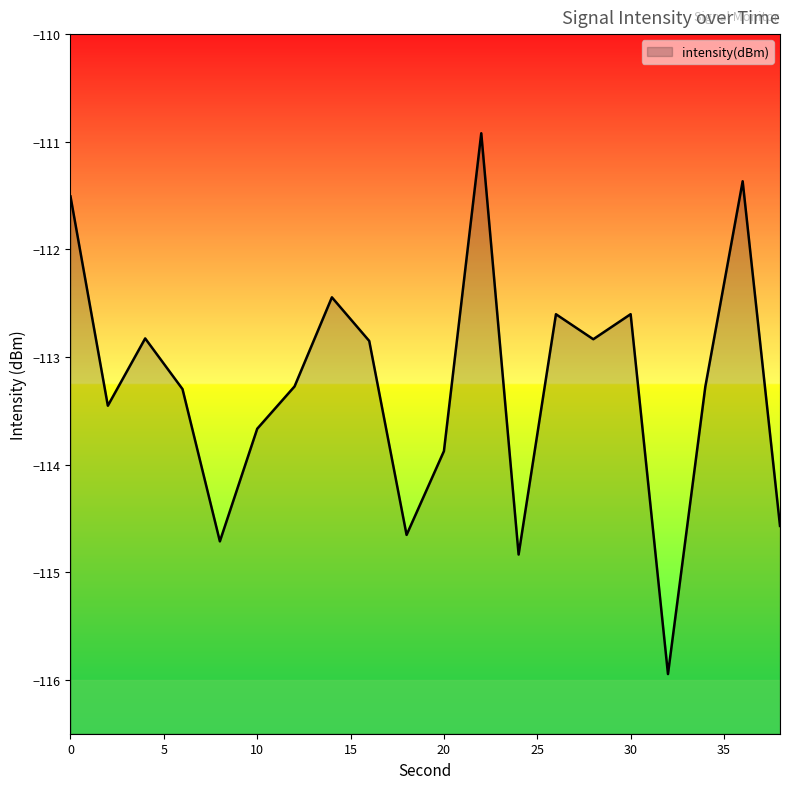

What is the sum of all values?

-2265.5